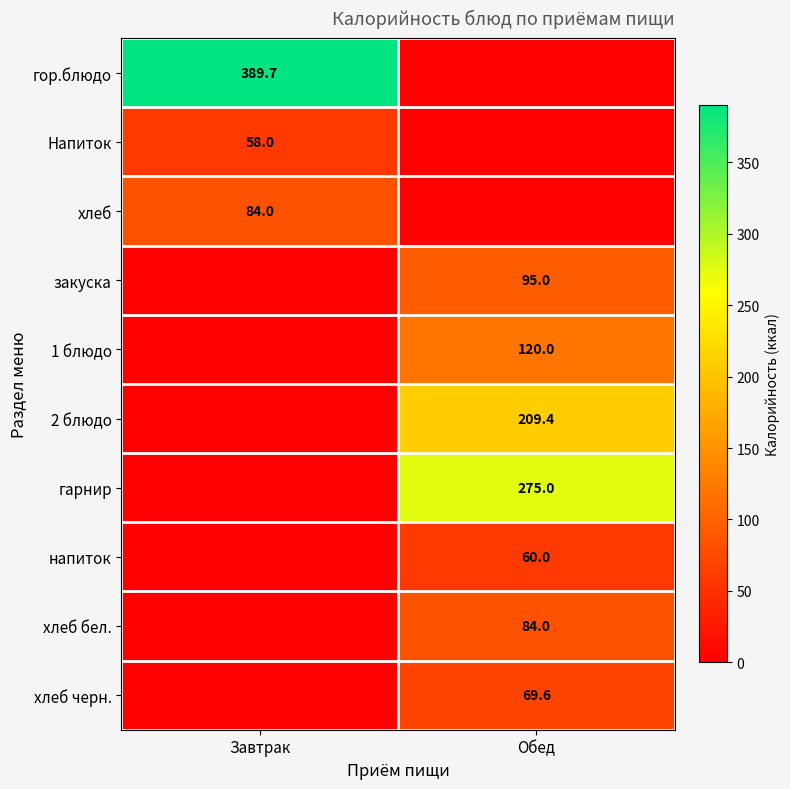

What is the total value across all series at Обед?

913.0